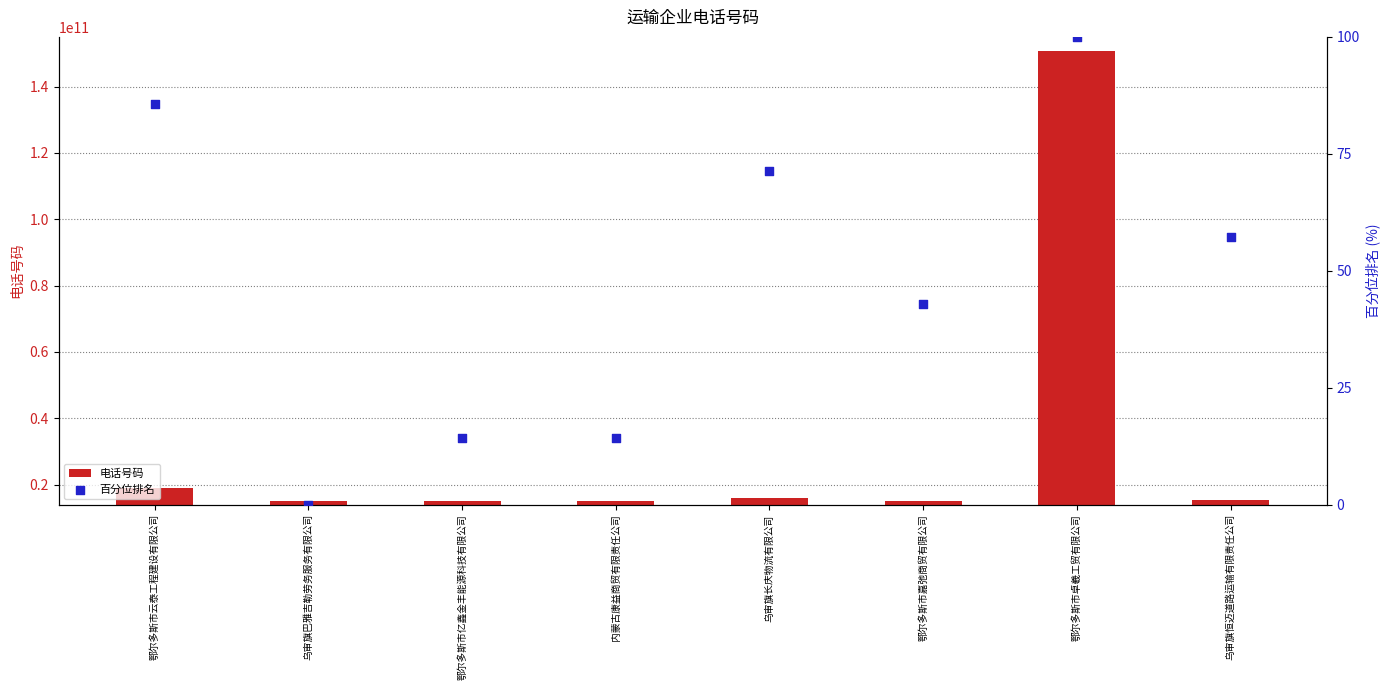

What are all the series names shown in the legend?

电话号码, 百分位排名